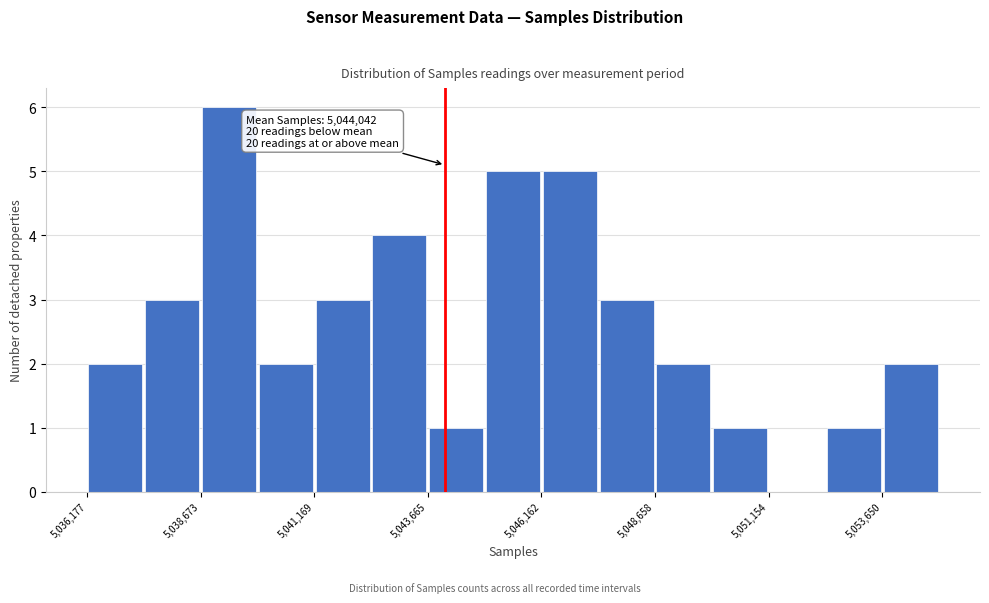

Around what value on the x-axis is the tallest bar? Give the approximate position of its centre, as read against the axis.

5039500